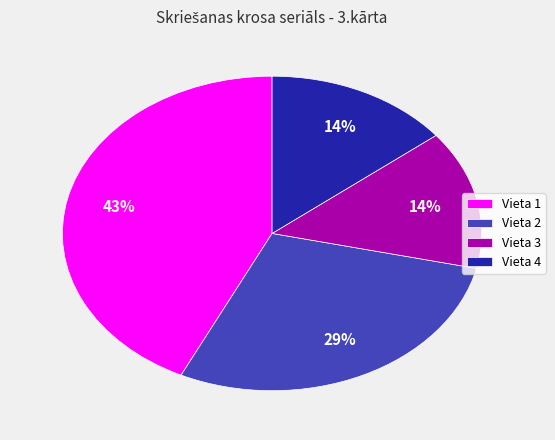

Combined, do Vieta 4 and Vieta 1 account for over 50%?

Yes